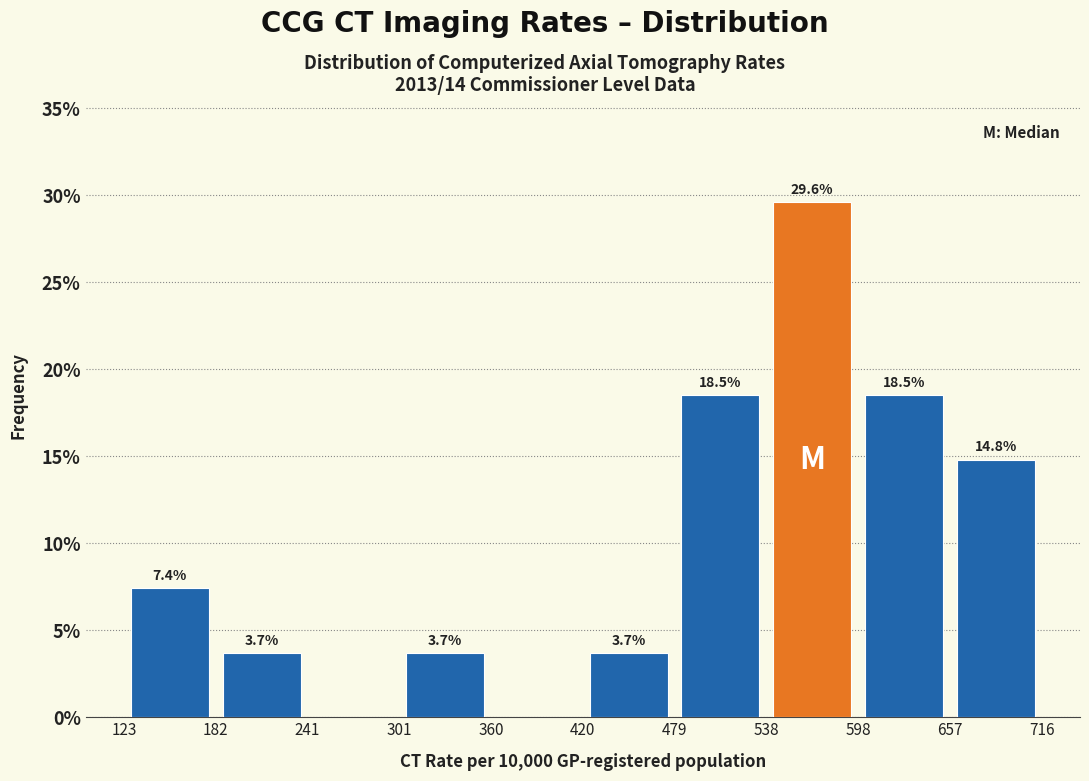

Over which range of the x-axis is the bar tallest?

538 to 598